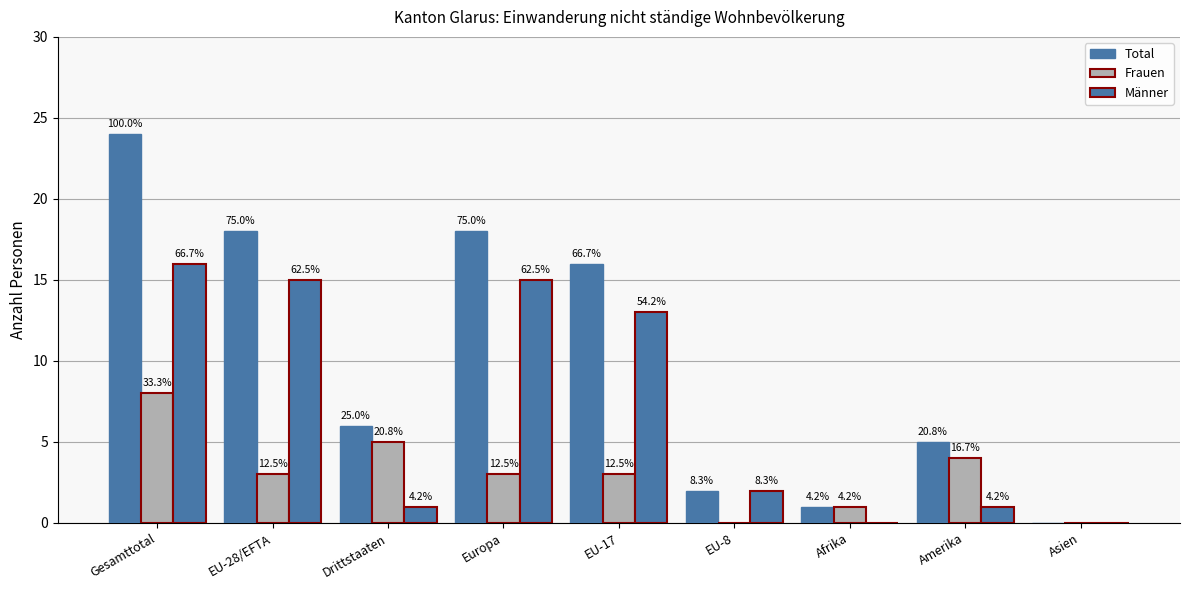

The Frauen series shows 5 at Asien. True or false?

False